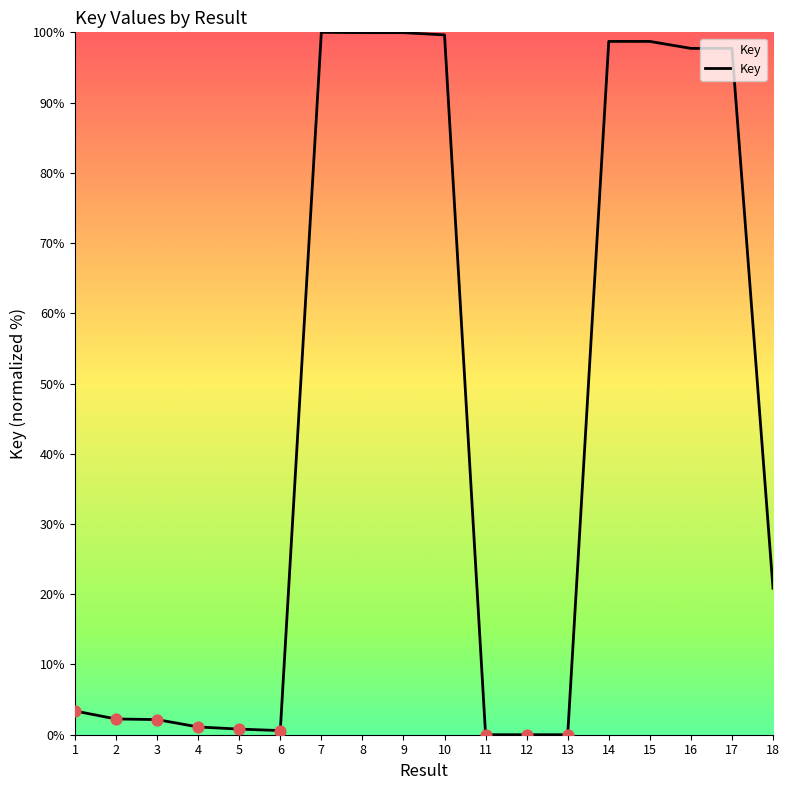

What is the ratio of the value at 7 to the value at 14?

1.0